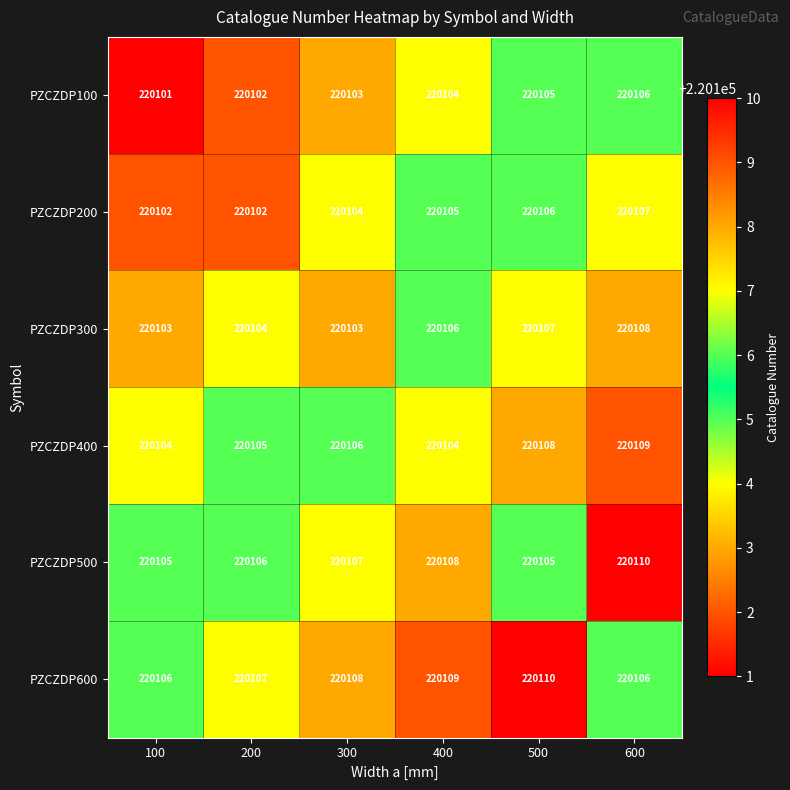

What is the difference between the maximum and second lowest values in the PZCZDP100 series?

4